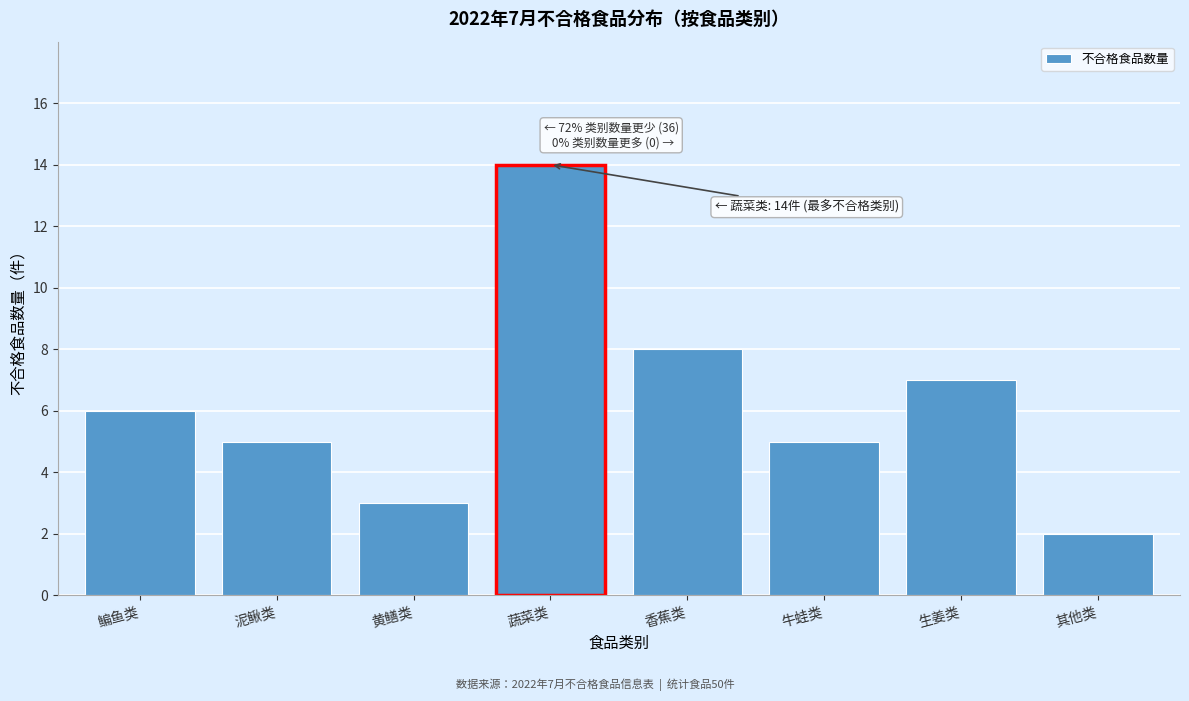

Reading left to right, list all the values displayed in this chart.

6	5	3	14	8	5	7	2